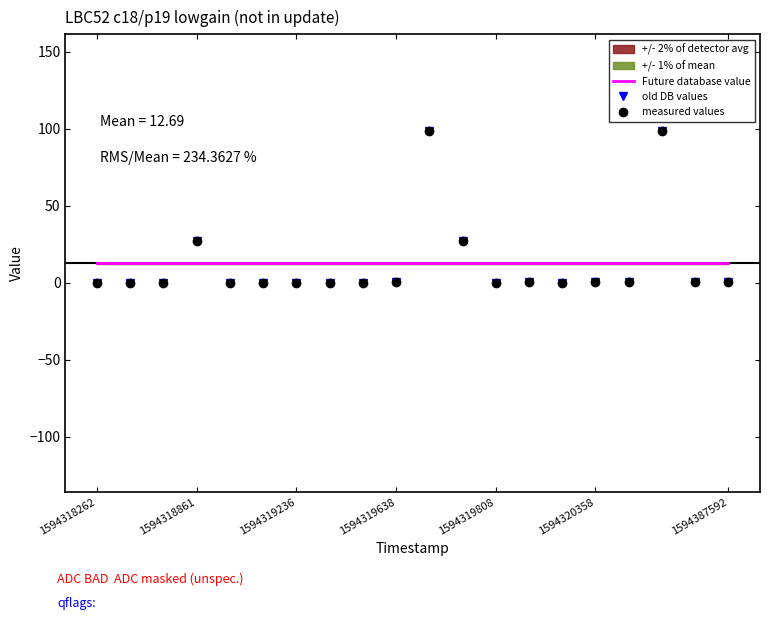

Which category has the lowest value across all series?

1594318262